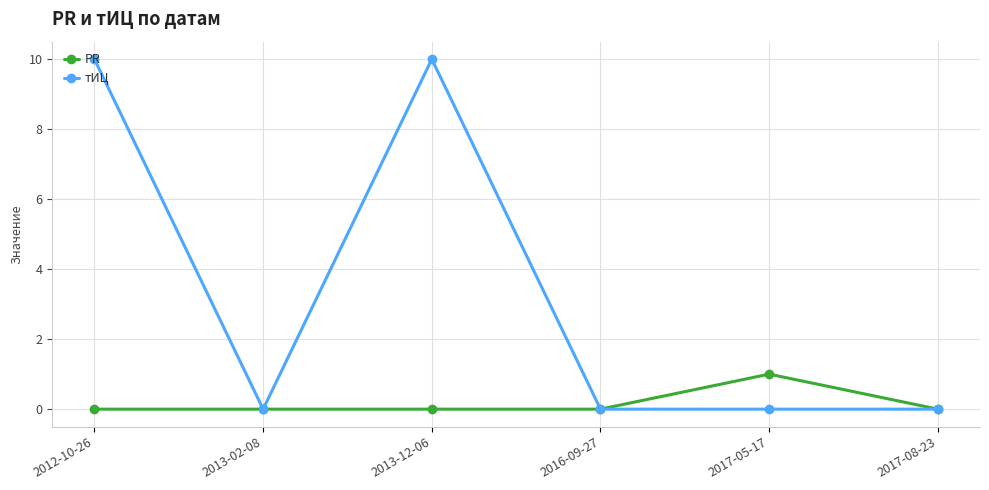

Reading left to right, transcribe all the data shown in this chart.

PR: 2012-10-26=0	2013-02-08=0	2013-12-06=0	2016-09-27=0	2017-05-17=1	2017-08-23=0
тИЦ: 2012-10-26=10	2013-02-08=0	2013-12-06=10	2016-09-27=0	2017-05-17=0	2017-08-23=0